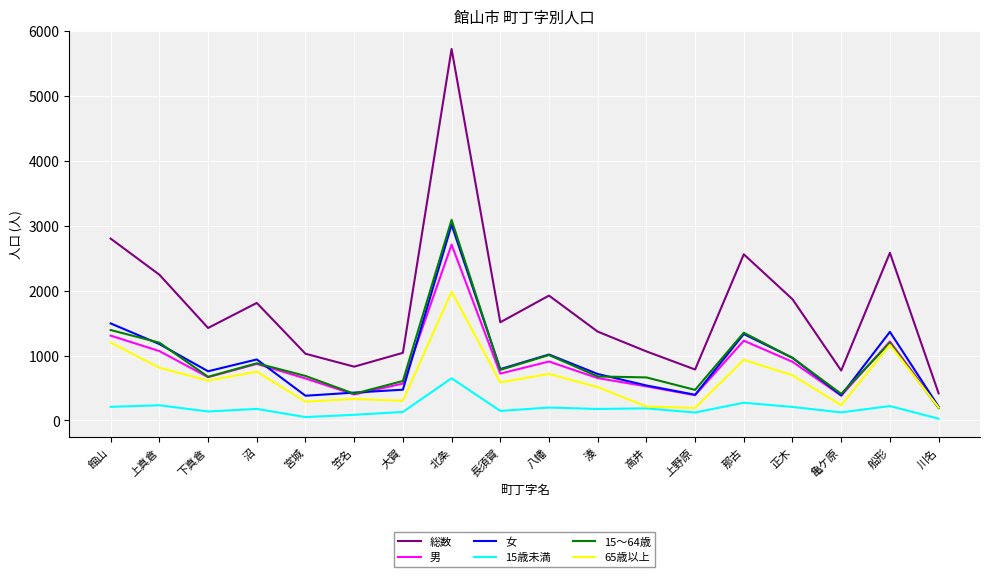

What is the minimum value for 男?

205